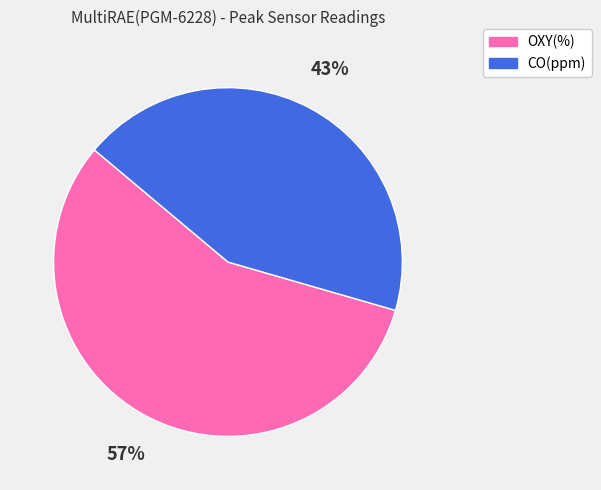

Does any single category account for the majority?

Yes